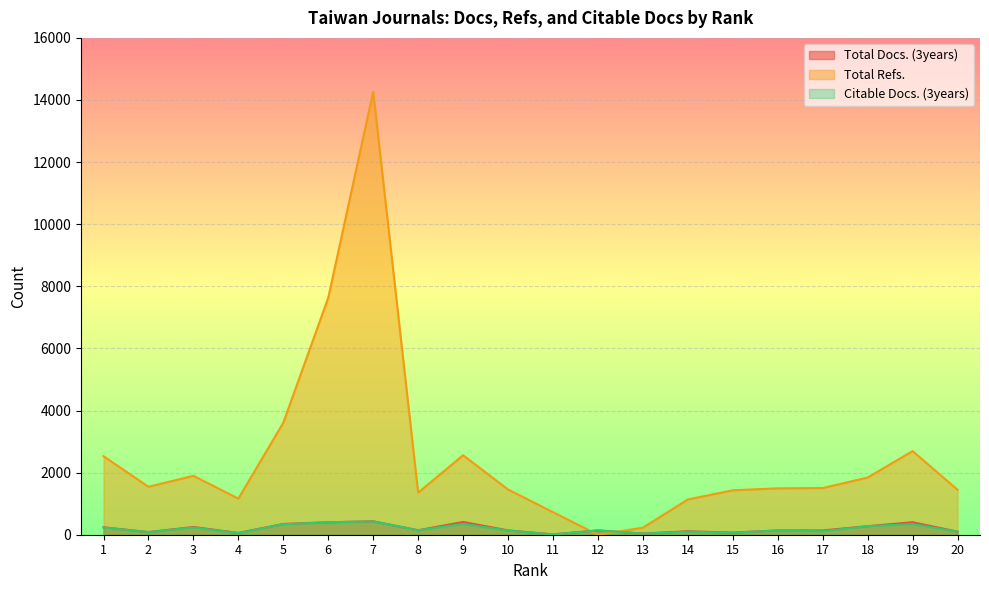

Read the Citable Docs. (3years) value at 16.

137